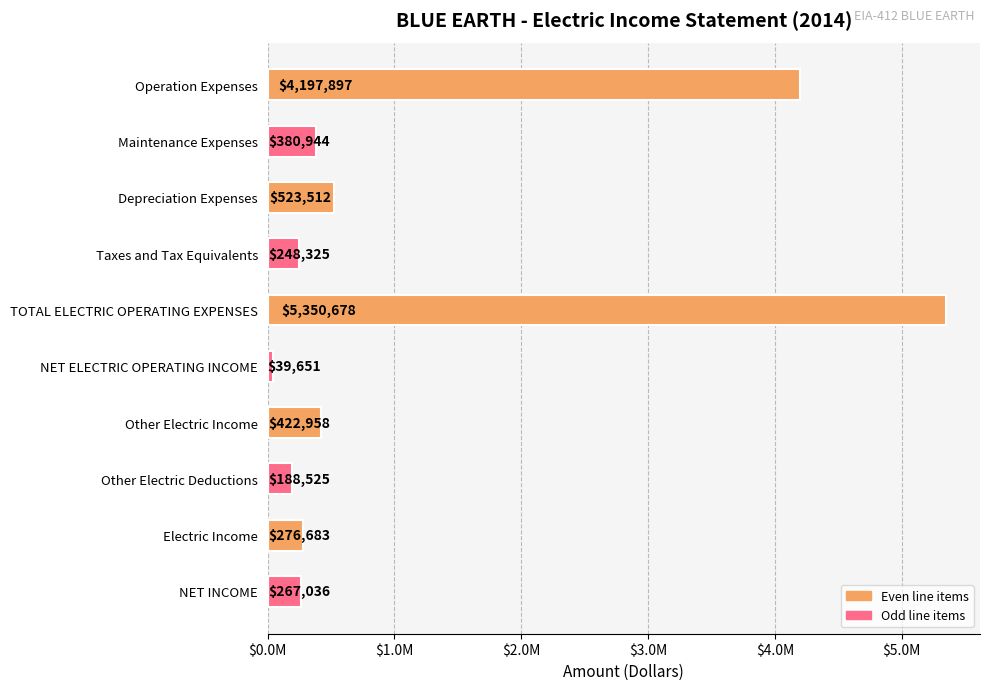

Does the chart contain any negative values?

No